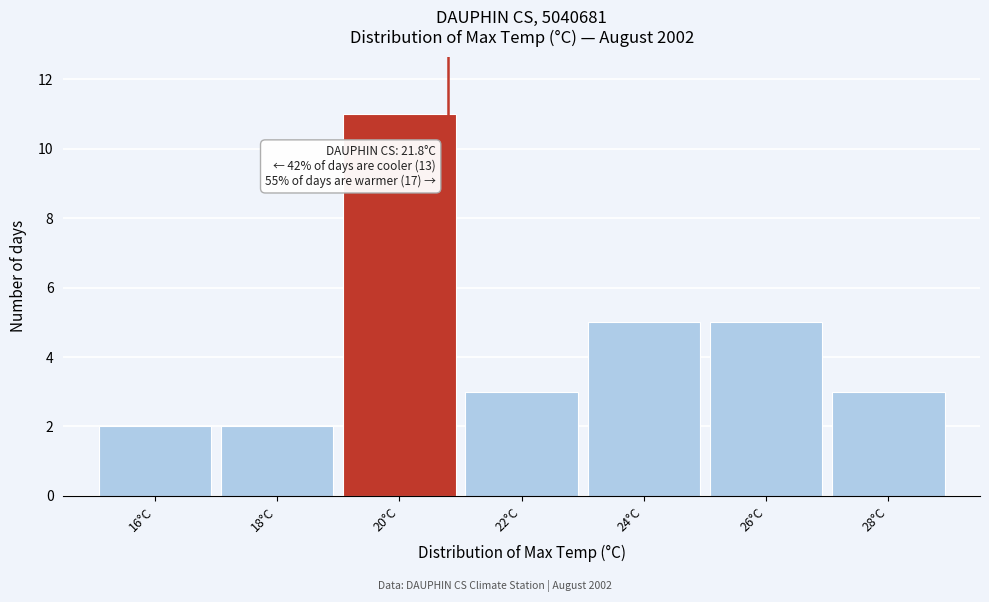

Reading left to right, what are all the values shown in this chart?

16°C=2	18°C=2	20°C=11	22°C=3	24°C=5	26°C=5	28°C=3